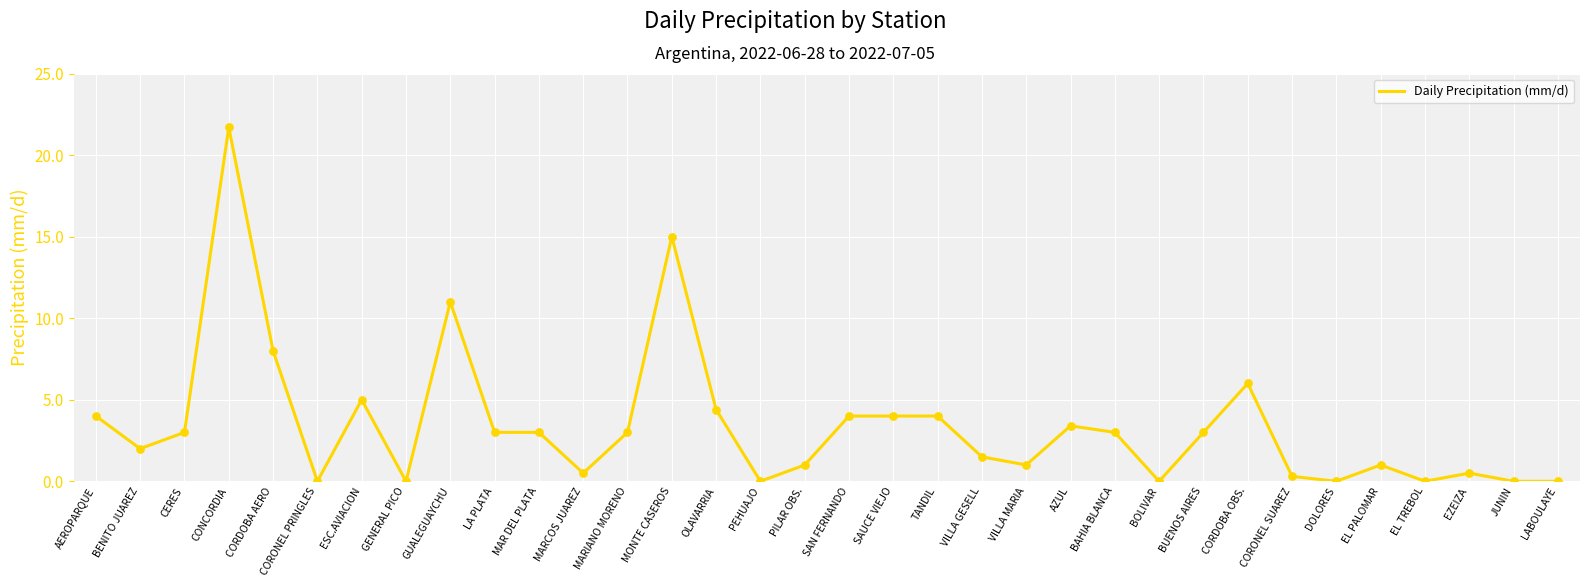

What is the change in value from CERES to MONTE CASEROS?

+12.0